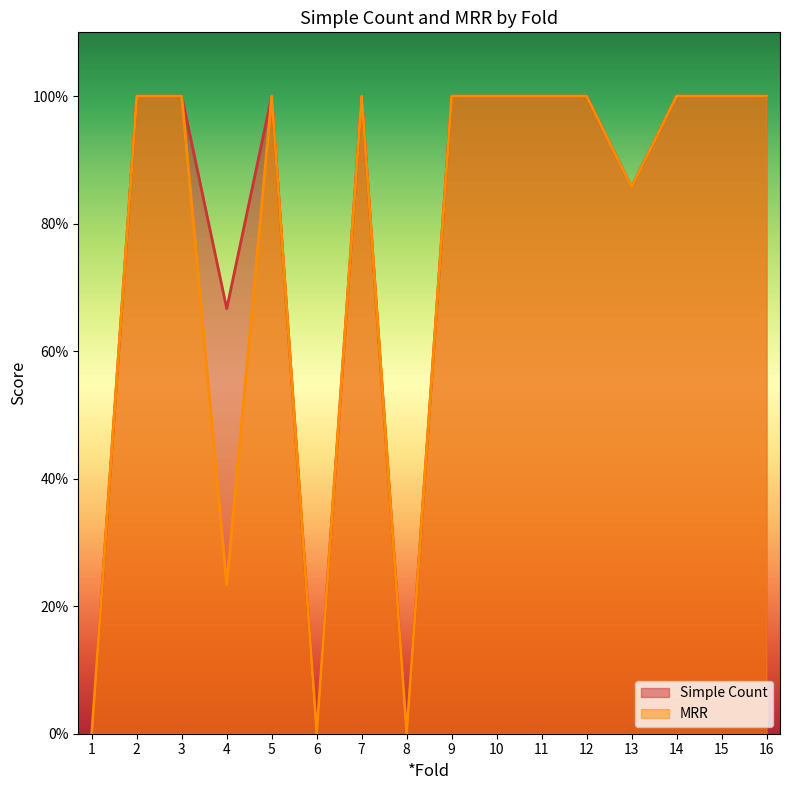

How many series are shown in this chart?

2